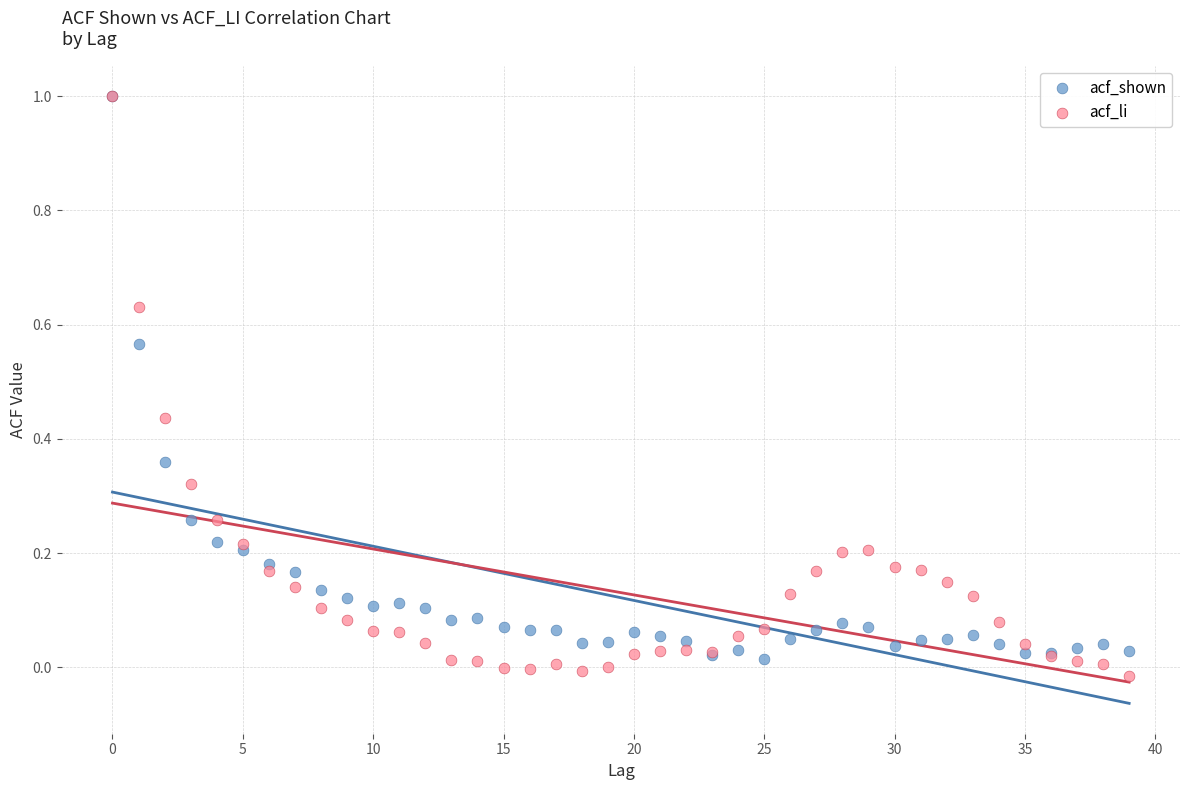

What are all the series names shown in the legend?

acf_shown, acf_li